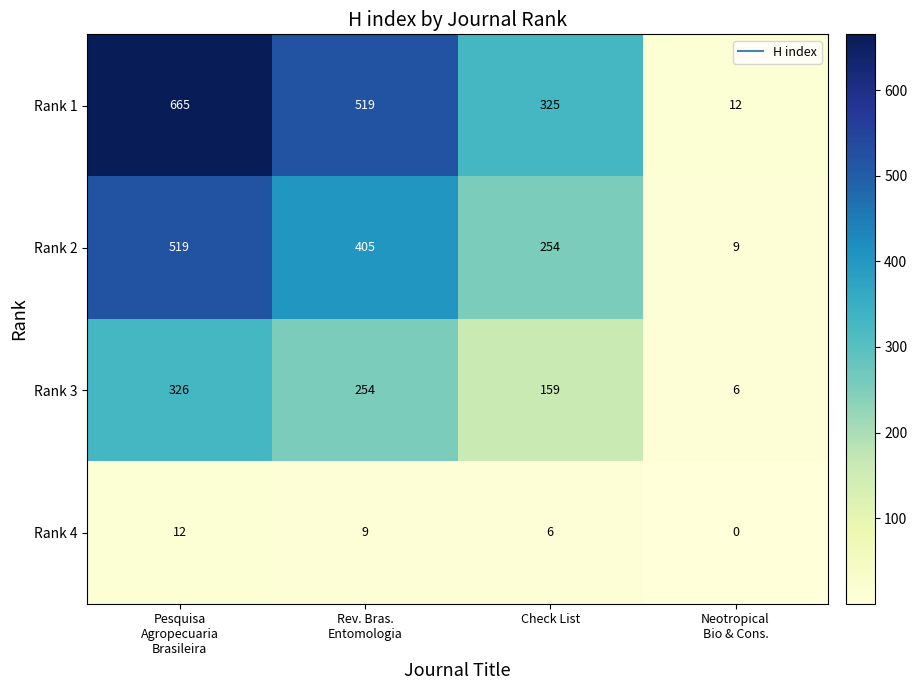

The Rank 2 series shows 254 at Check List. True or false?

True